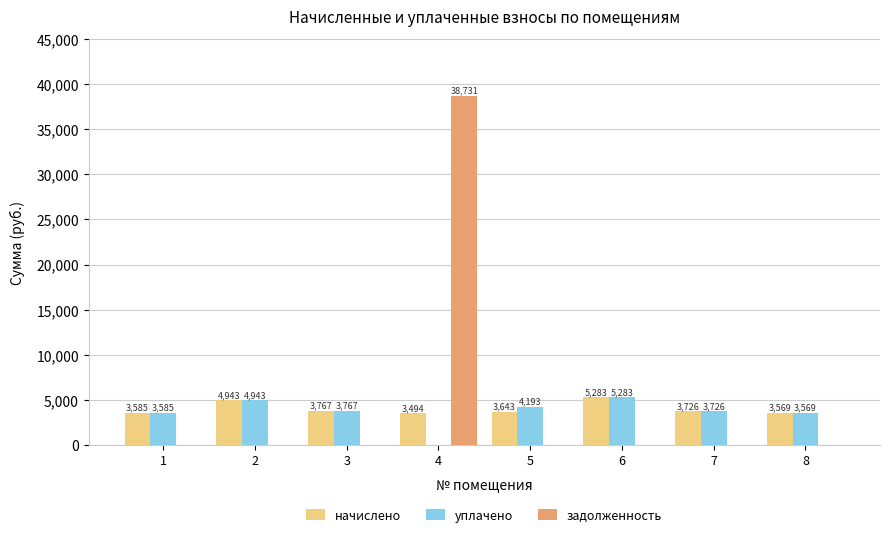

What is the difference between the задолженность values at 8 and 4?

38731.2